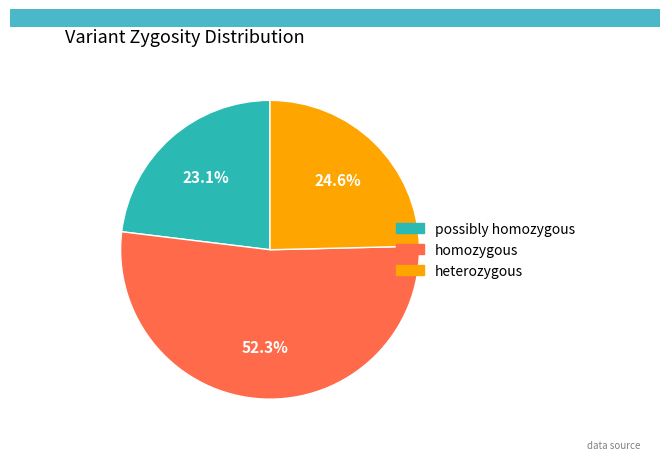

What is the ratio of the value at homozygous to the value at possibly homozygous?

2.3